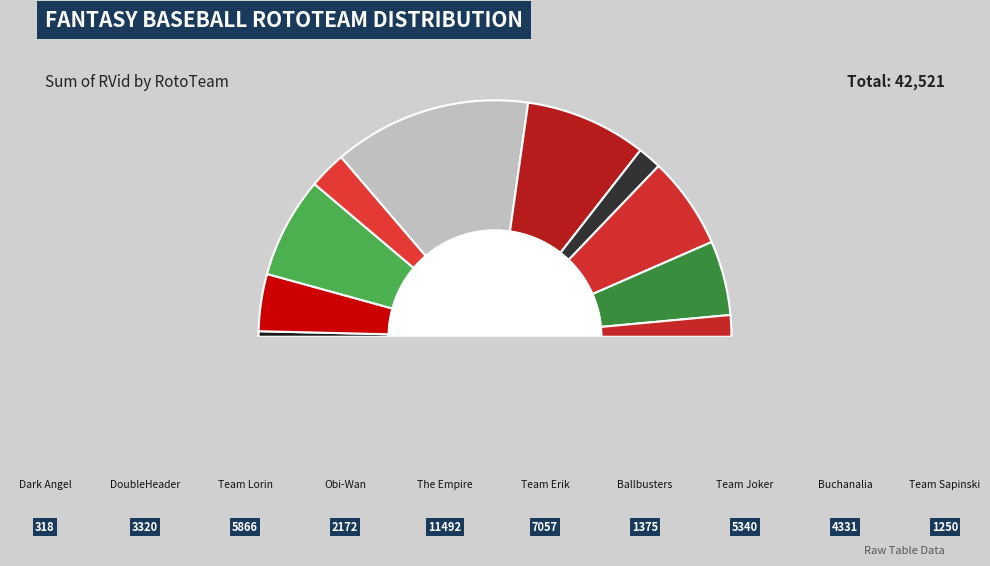

To the nearest percent, what percentage of the pie is Team Sapinski?

3%